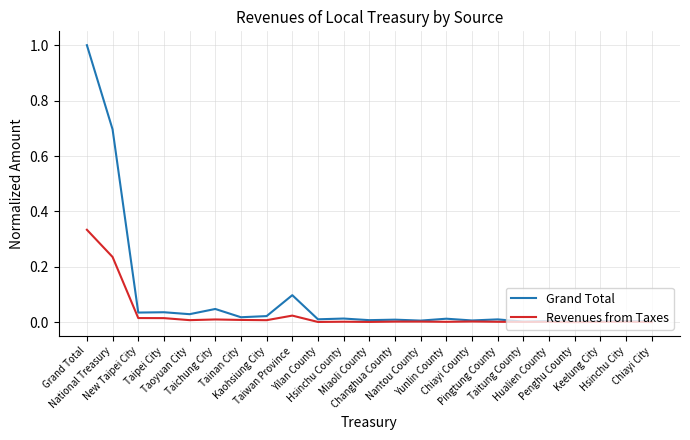

How many lines are shown in the chart?

2